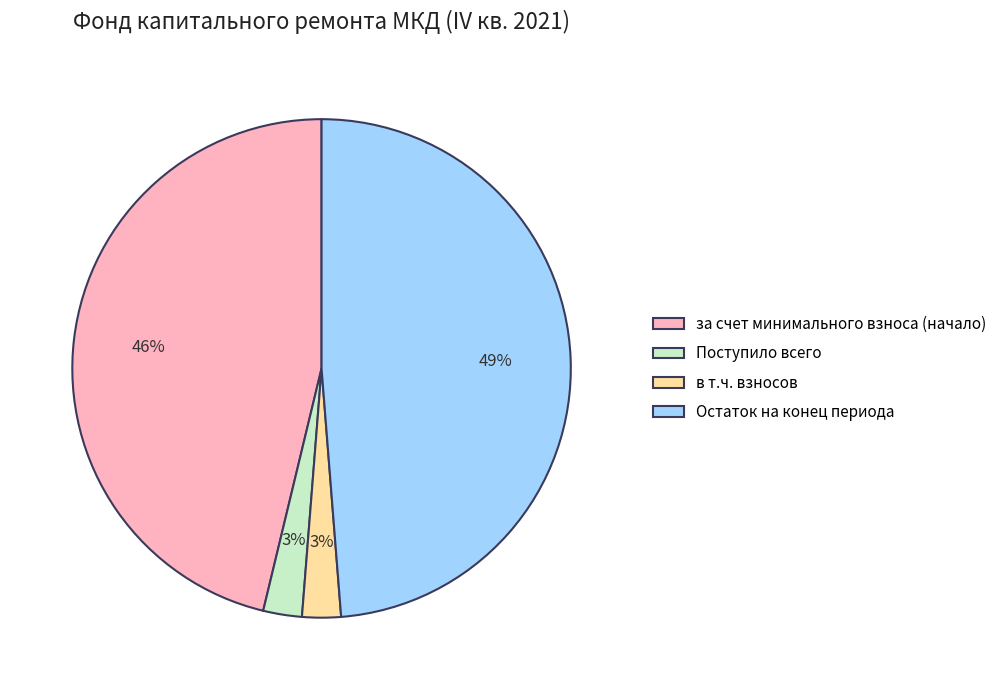

Does any single category account for the majority?

No